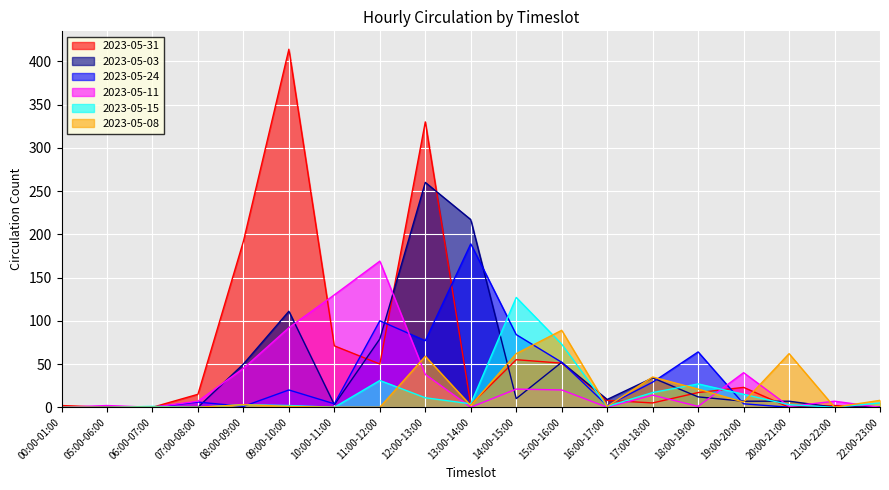

What is the spread (max minus min) of values at 11:00-12:00?

169